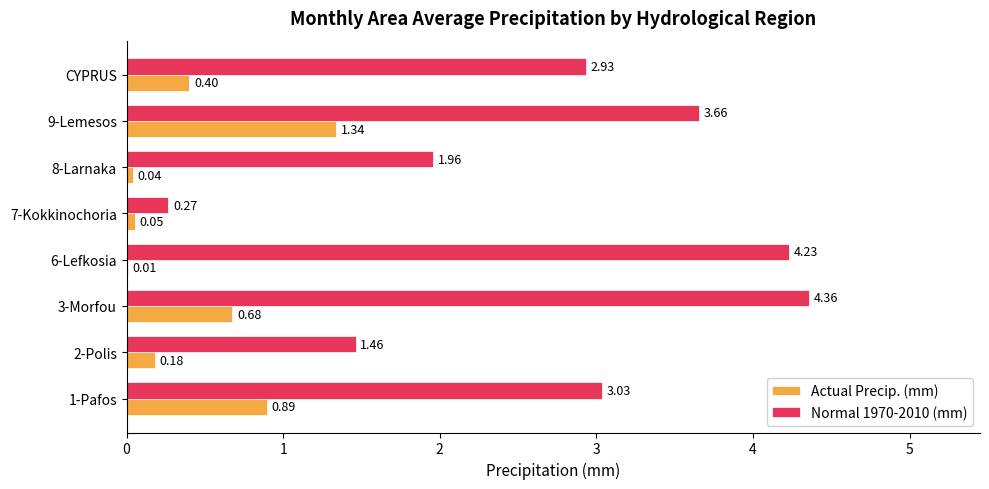

What is the sum of all Normal 1970-2010 (mm) values?

21.9